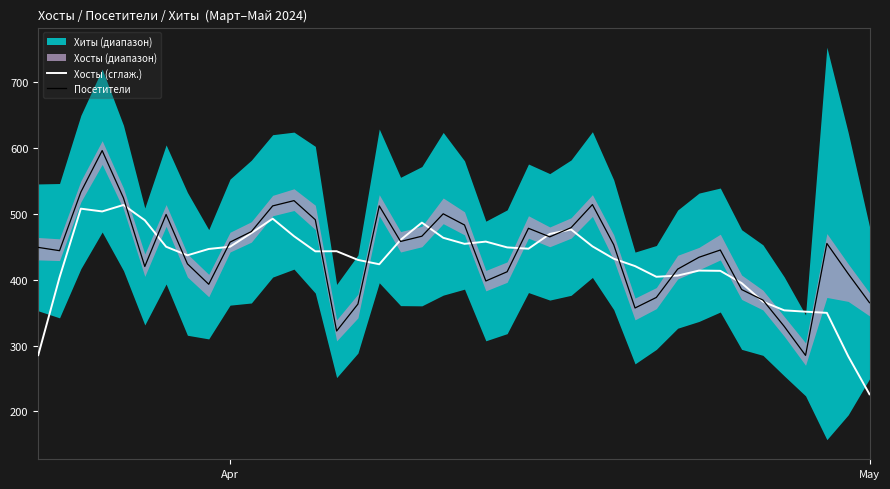

Which series ends up on top after the final intersection of Хосты (сглаж.) and Посетители?

Посетители